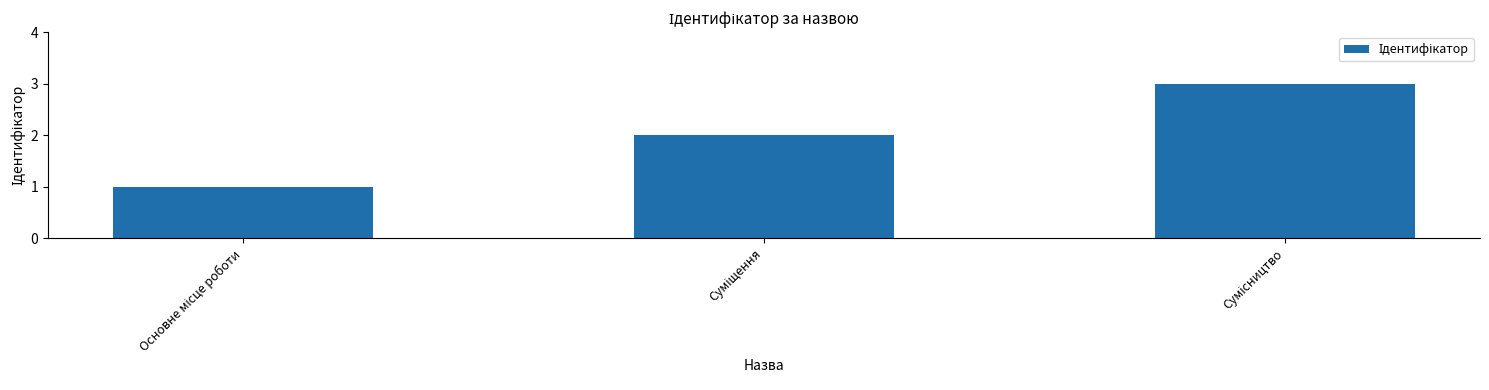

What is the maximum value shown in the chart?

3